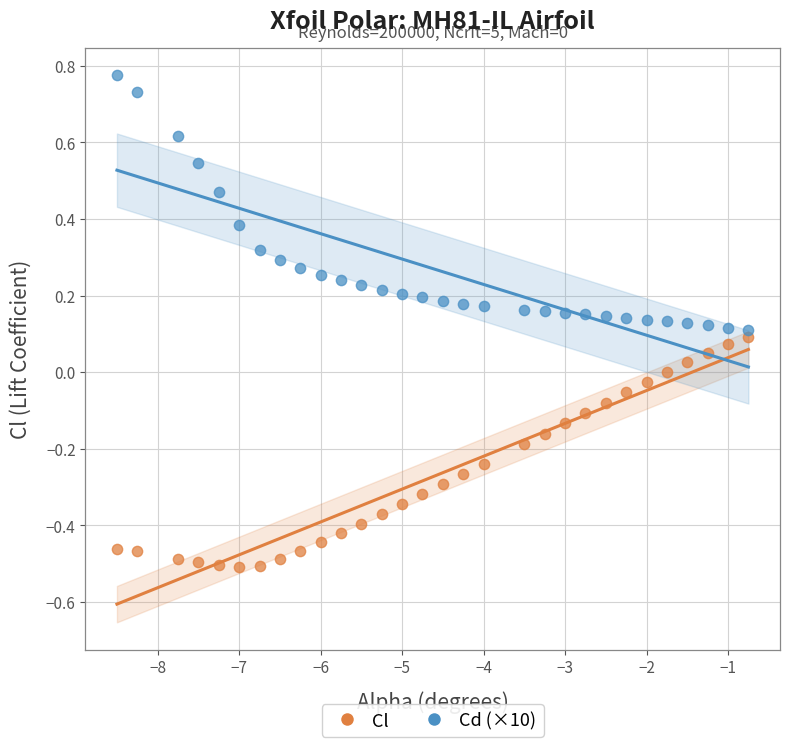

What are all the series names shown in the legend?

Cl, Cd (×10)